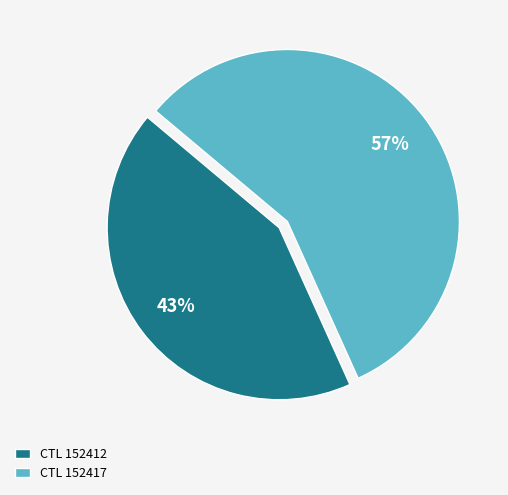

Is the sum of CTL 152417 and CTL 152412 greater than half?

Yes